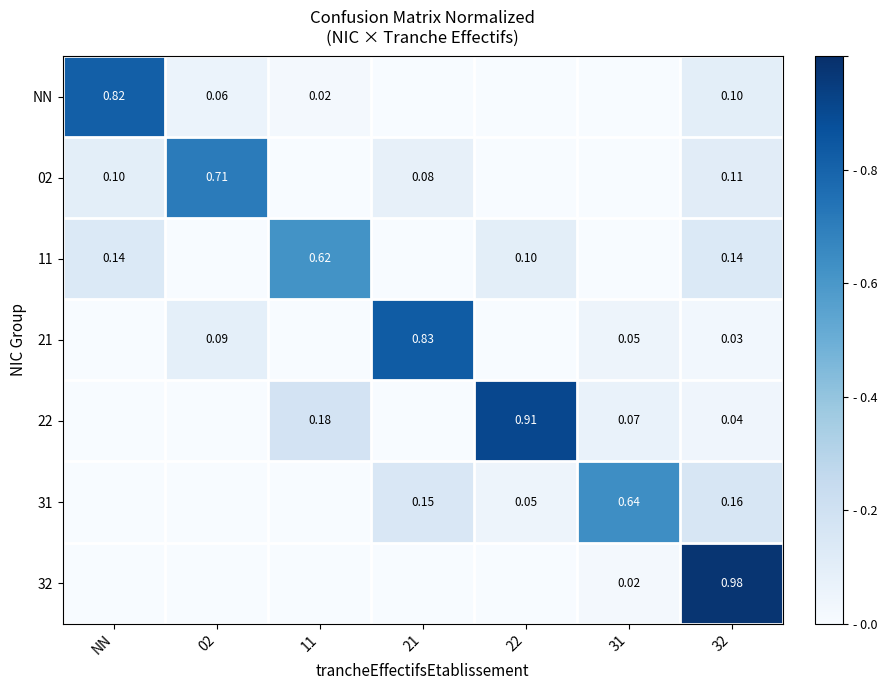

True or false: 31 has a value of 0.9 at 31.

False